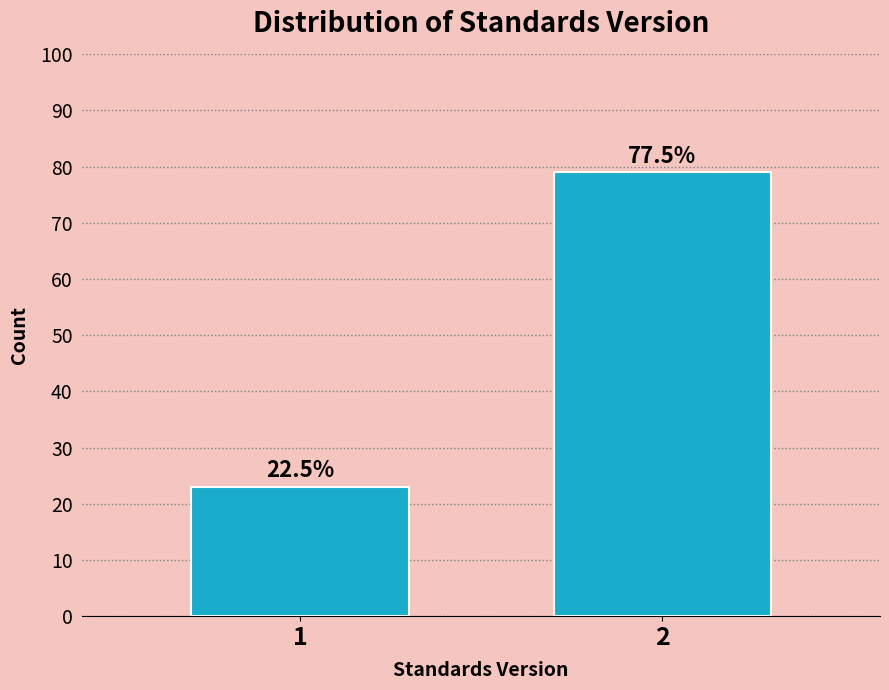

How many bars are there in total?

2